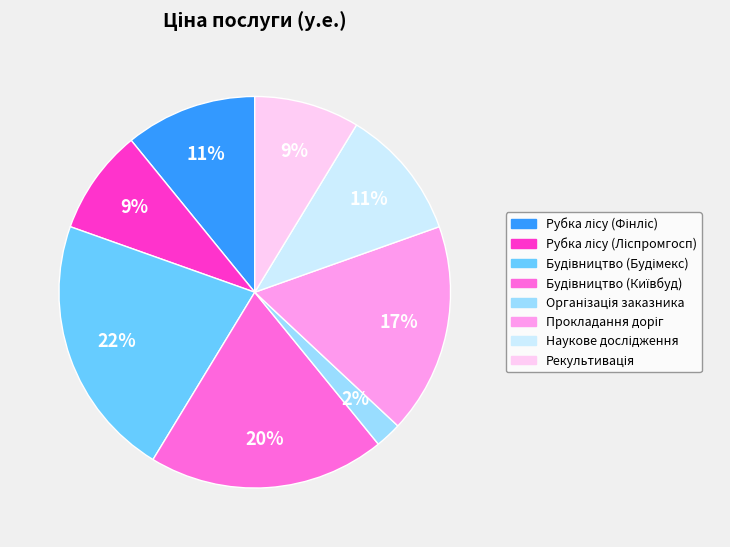

To the nearest percent, what is the difference between the largest and smallest slice percentages?

20%